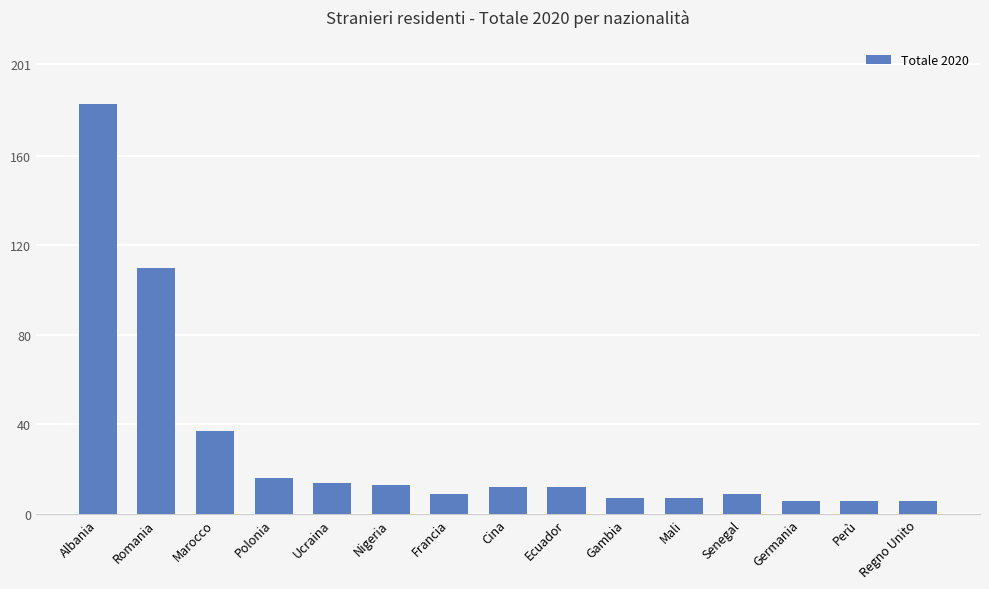

Does the chart contain any negative values?

No